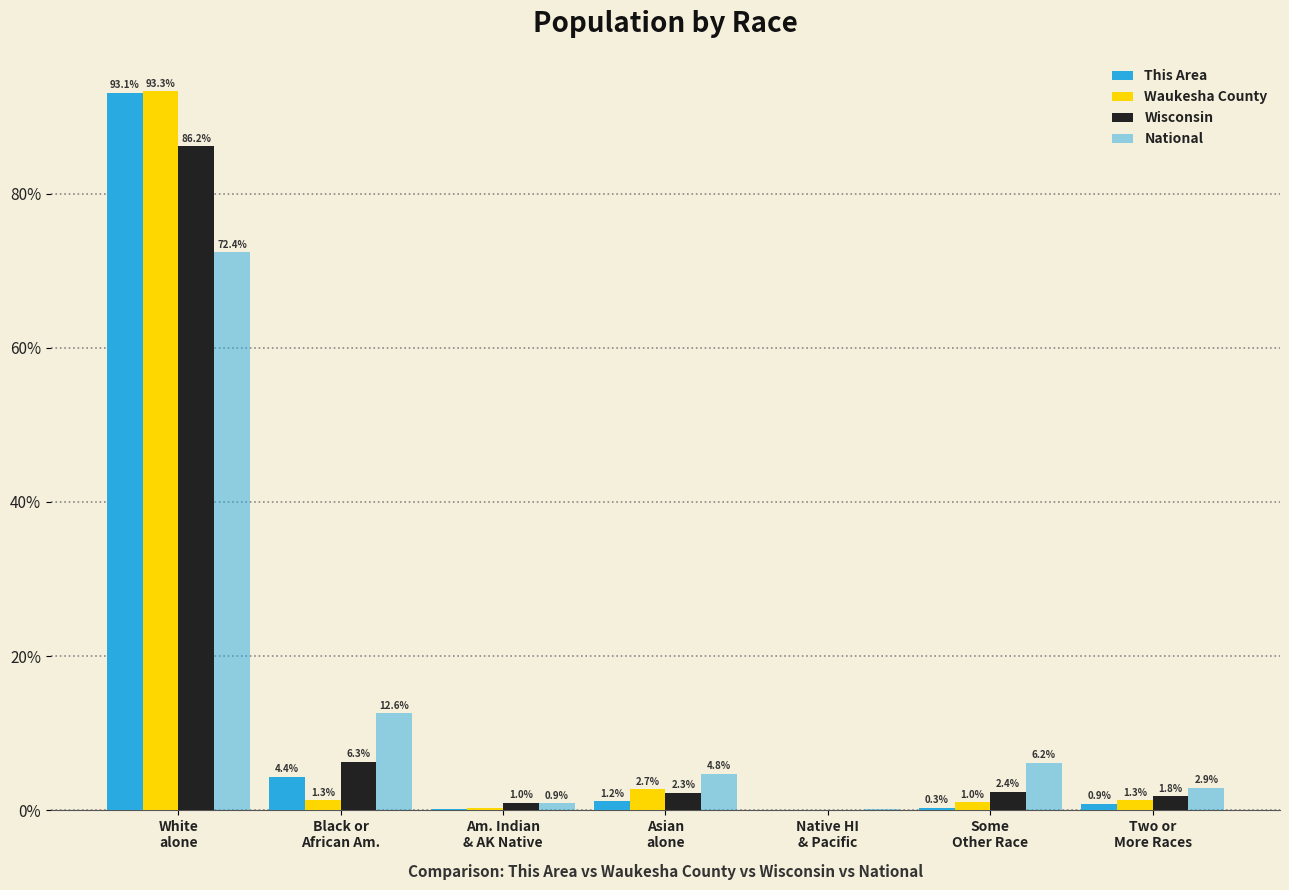

Is it true that Waukesha County equals 1.3 at Two or
More Races?

True